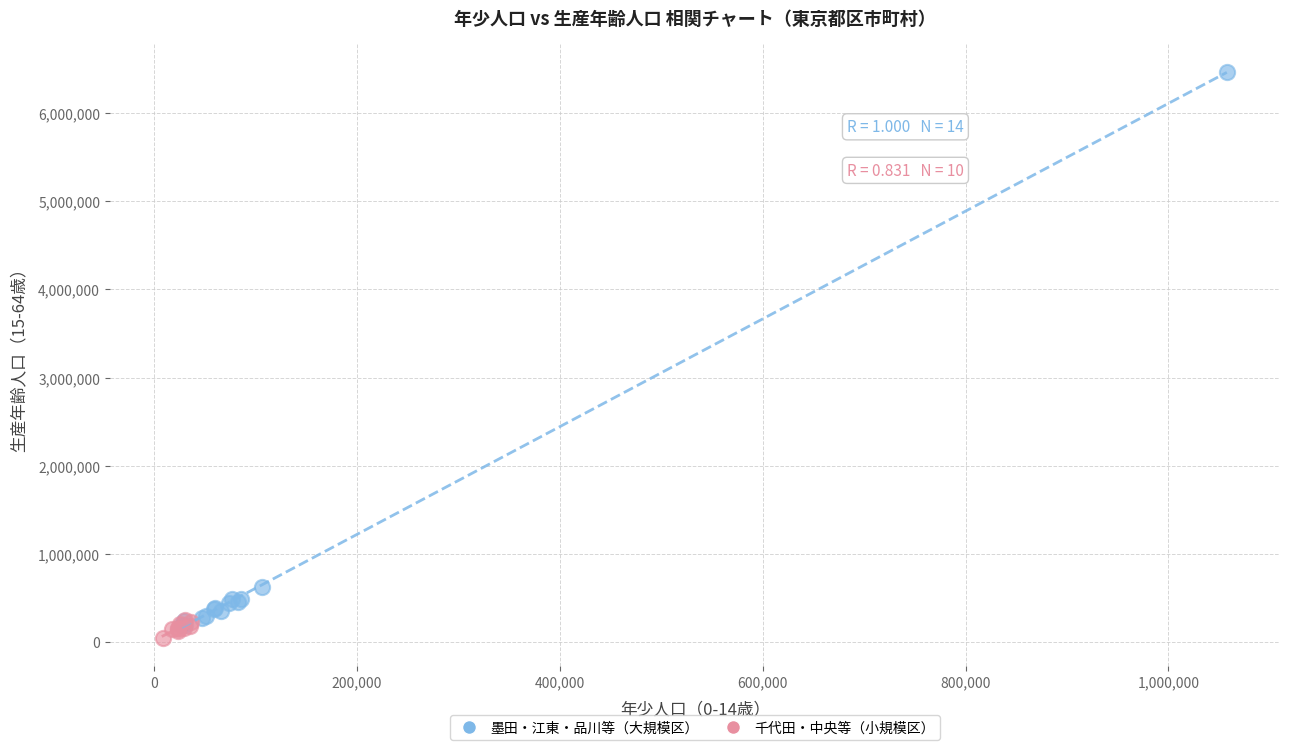

Which series has the widest spread of Y values?

墨田・江東・品川等（大規模区）